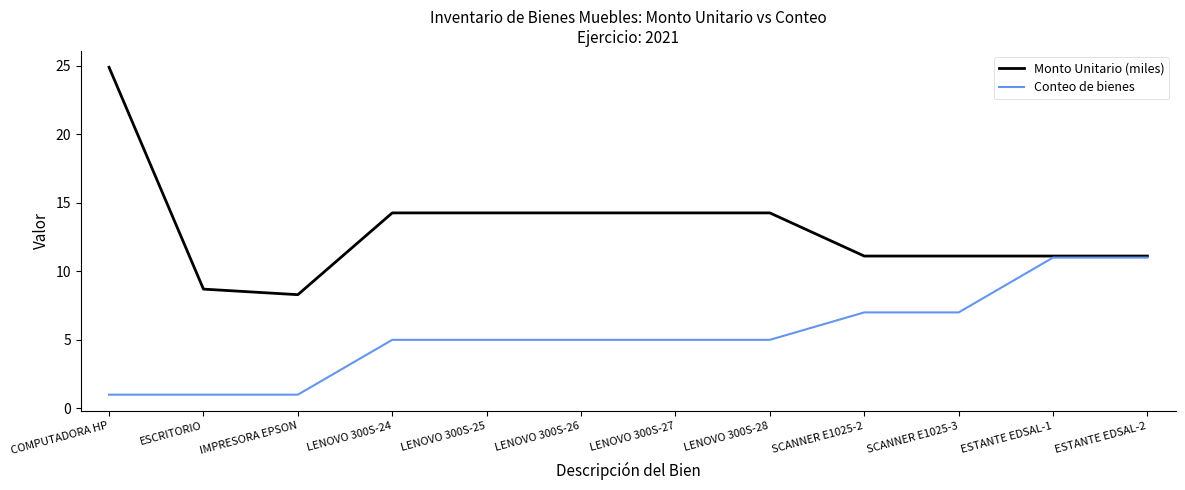

At how many categories does at least one series exceed 9?

10